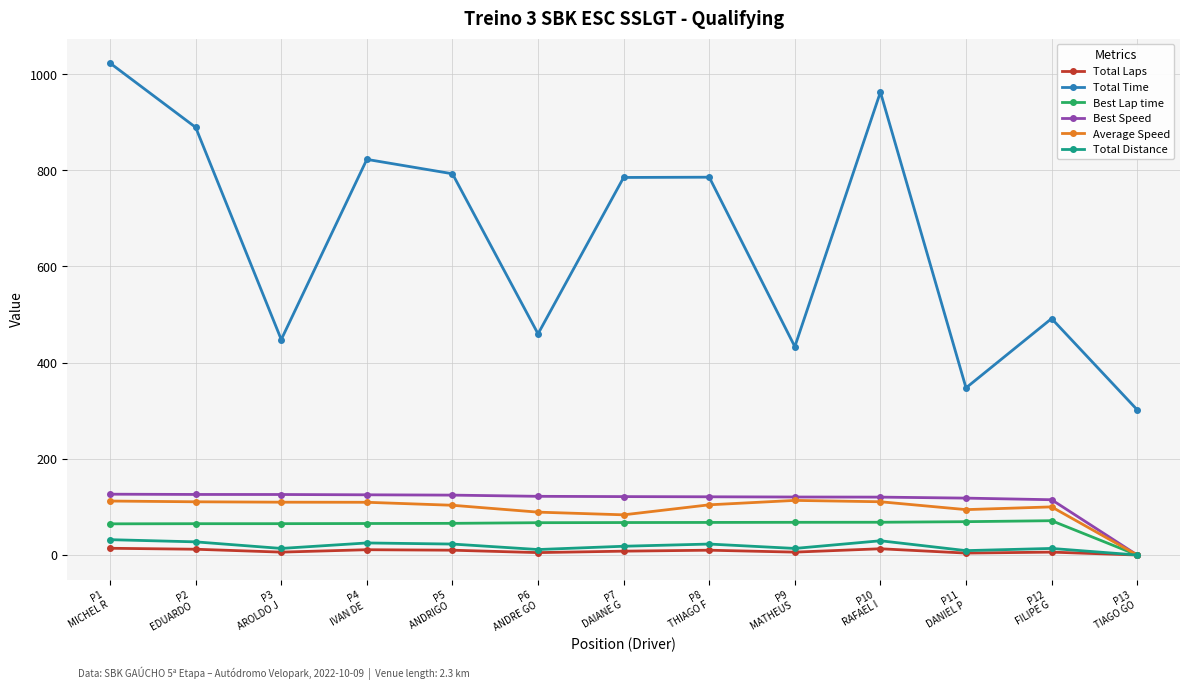

The value of Total Distance at P7
DAIANE G is 18.2. True or false?

True